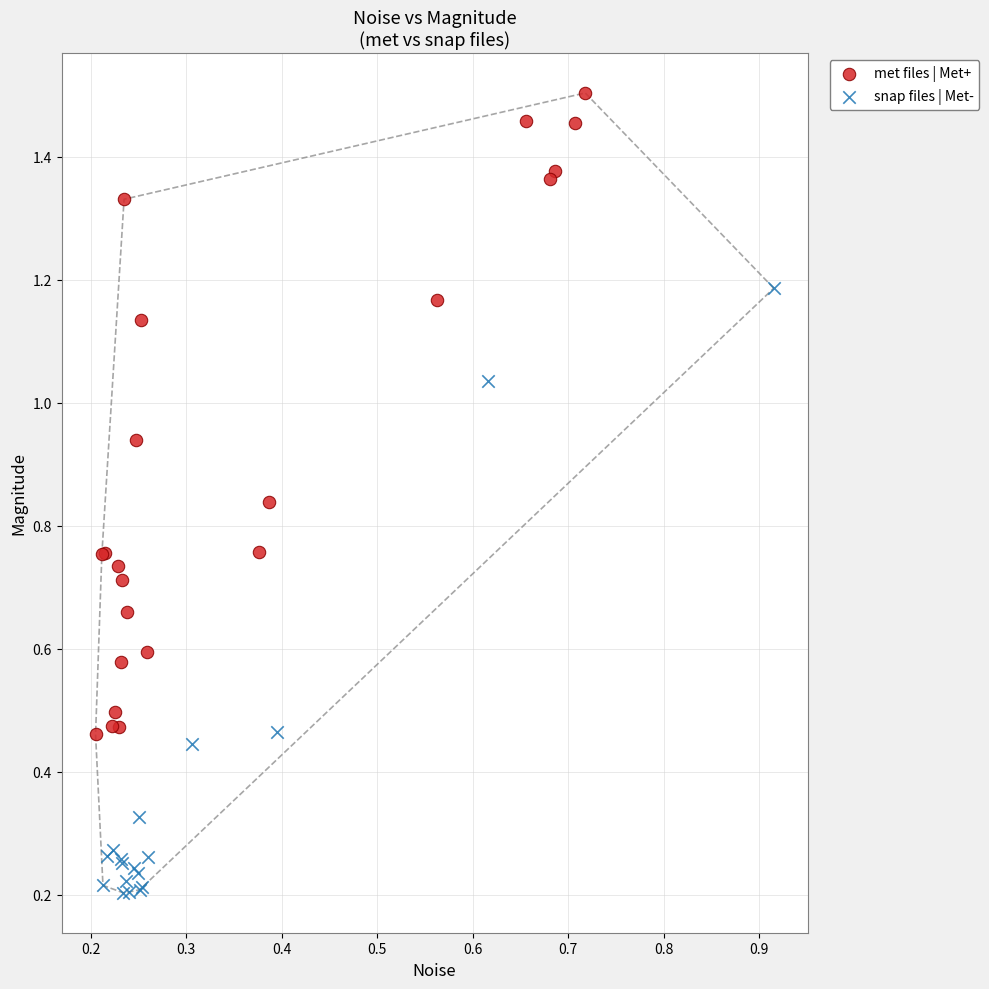

Which series contains the lowest Y value?

snap files | Met-